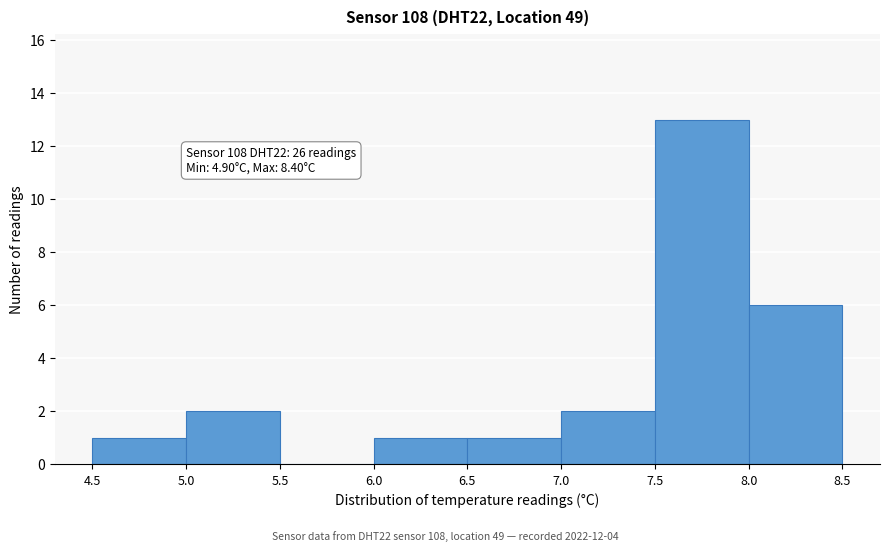

Over which range of the x-axis is the bar tallest?

7.5 to 8.0